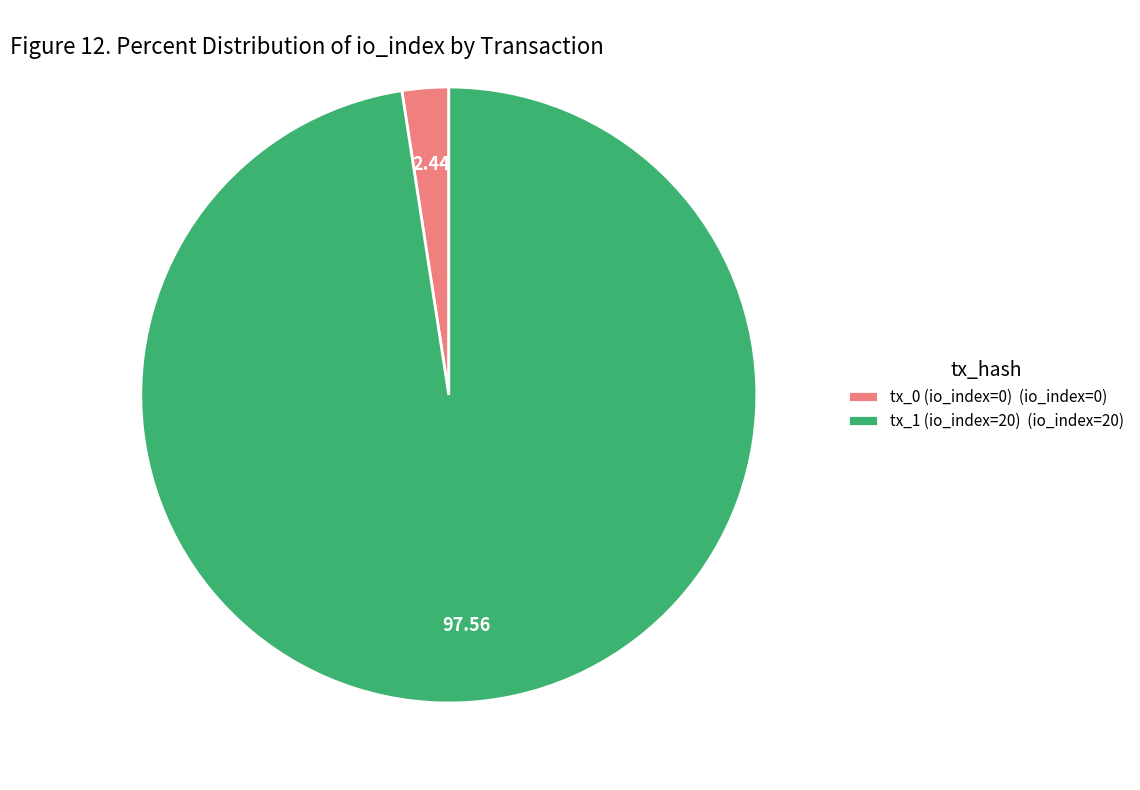

Which slice is the smallest?

tx_0 (io_index=0)